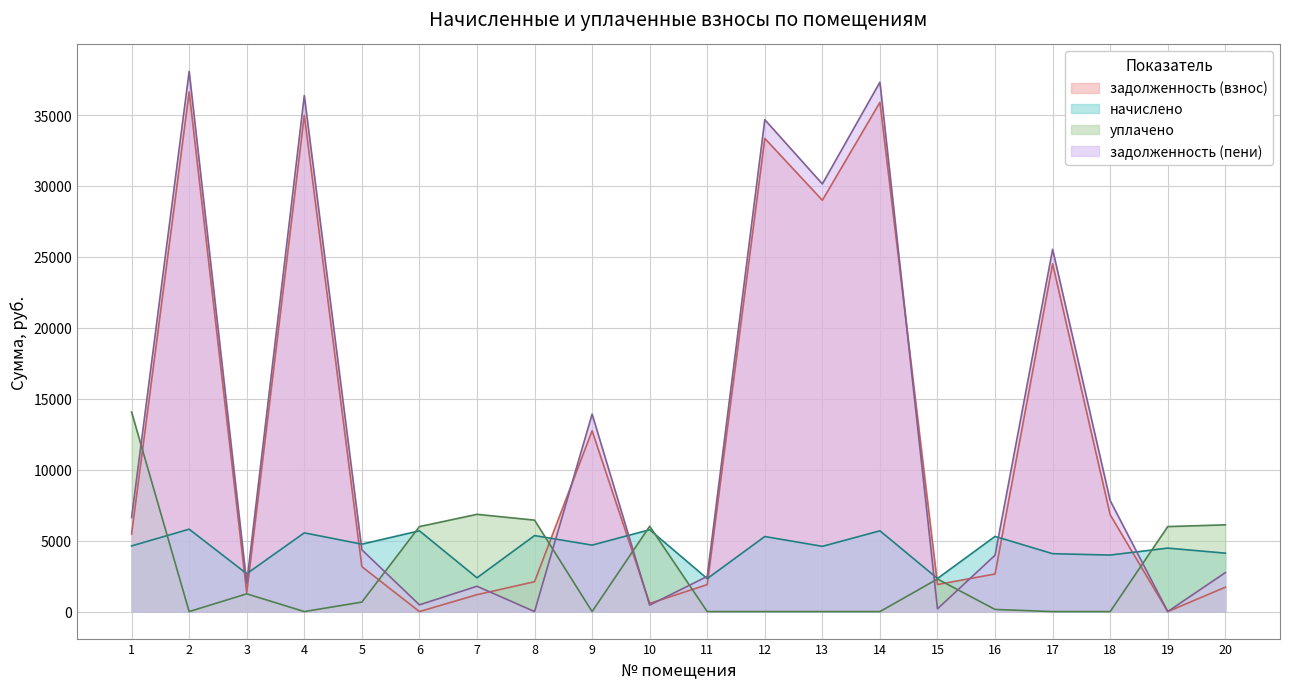

Count the number of categories in the chart.

20